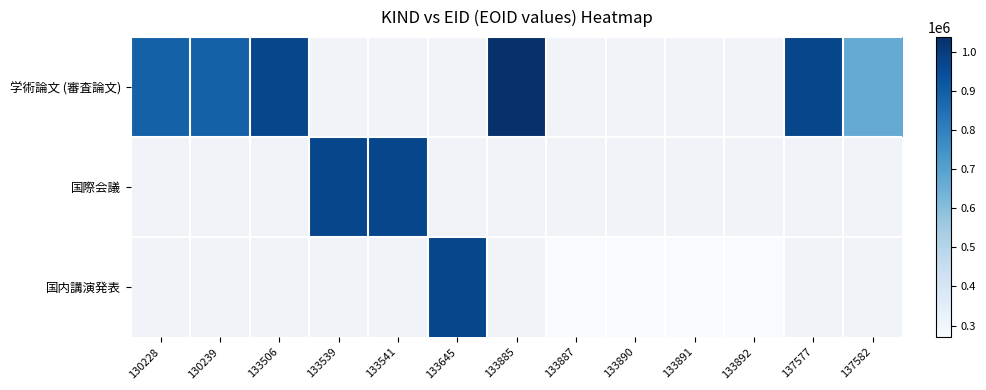

Where is 学術論文 (審査論文) nearest to the value 852329?

130228